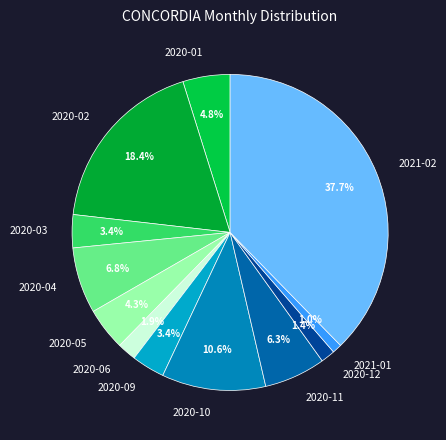

How many segments does this pie chart have?

12